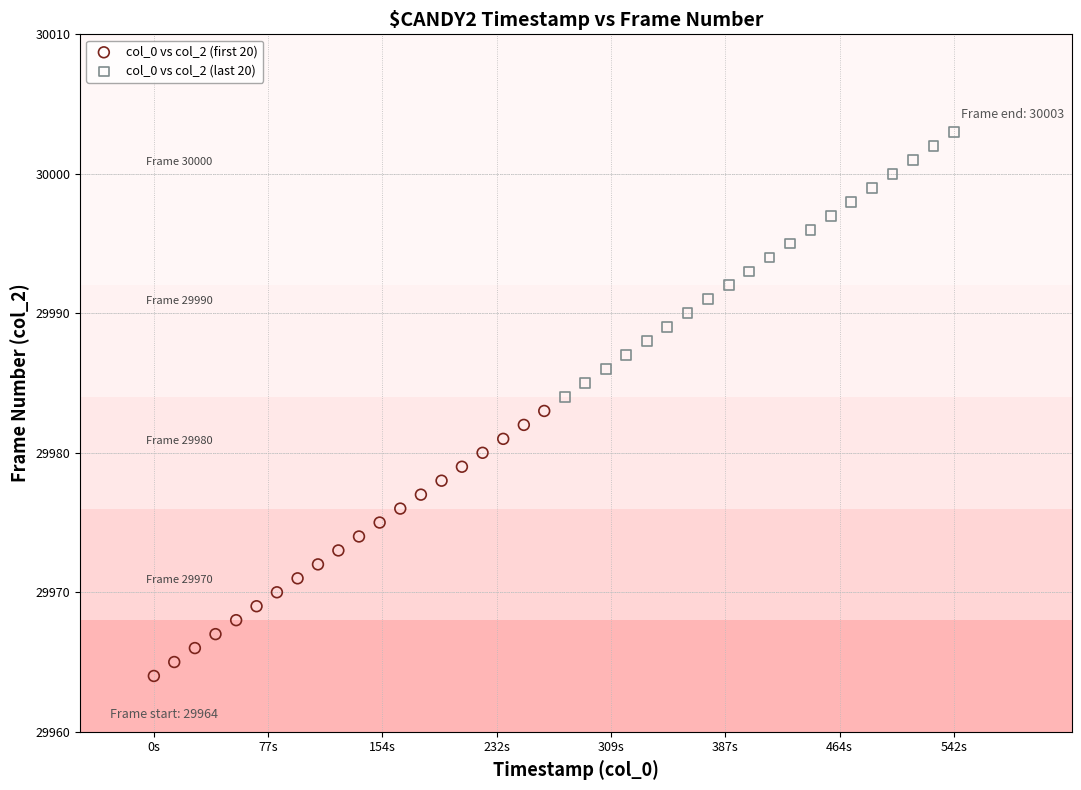

Which series reaches the maximum Y coordinate?

col_0 vs col_2 (last 20)